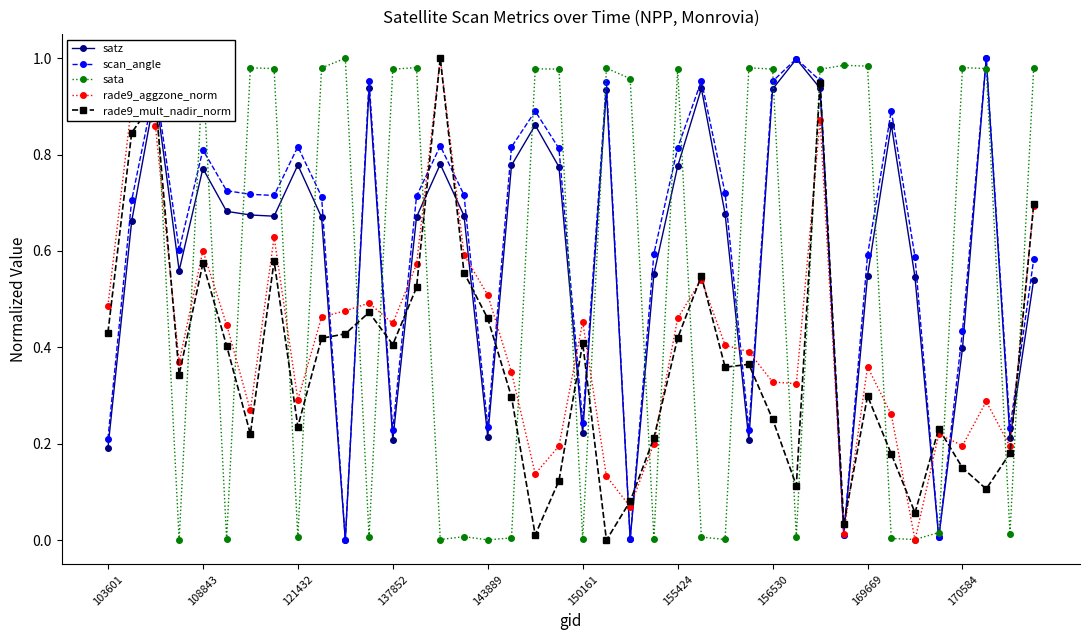

Count the number of data series in this chart.

5